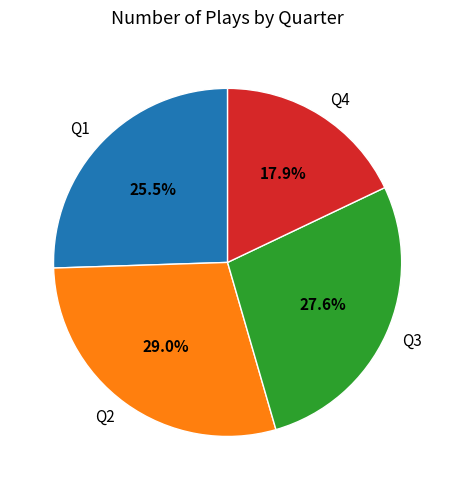

The Q1 slice represents 18% of the pie. True or false?

False